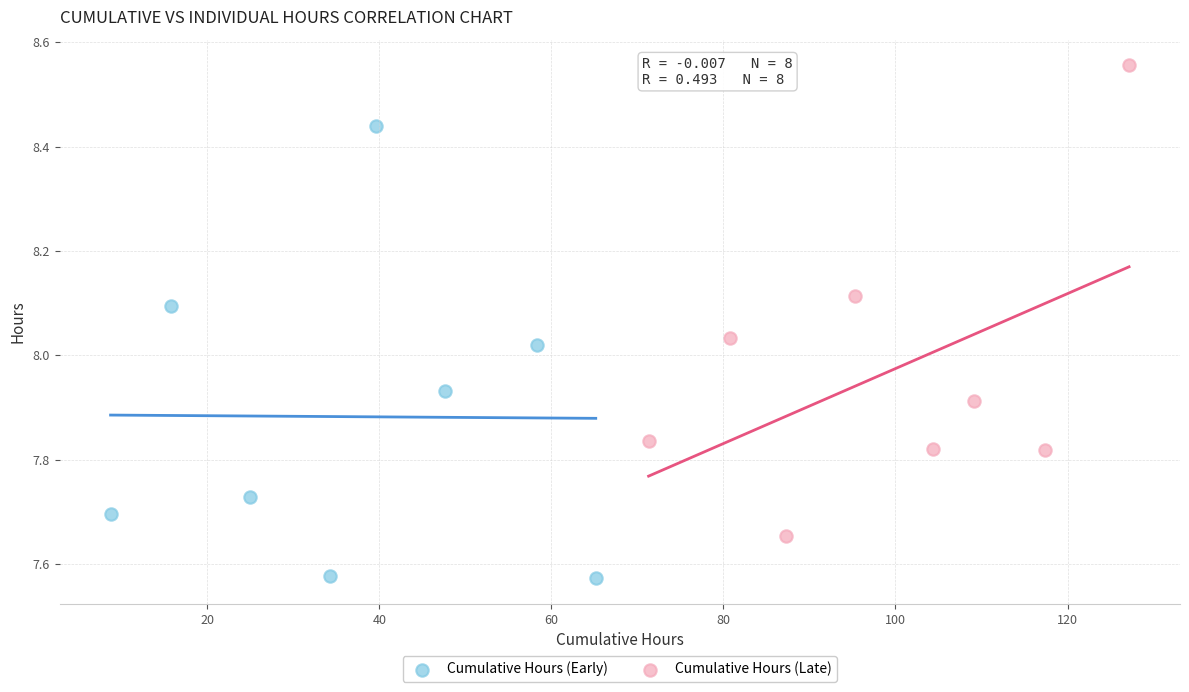

Which series reaches the minimum Y coordinate?

Cumulative Hours (Early)